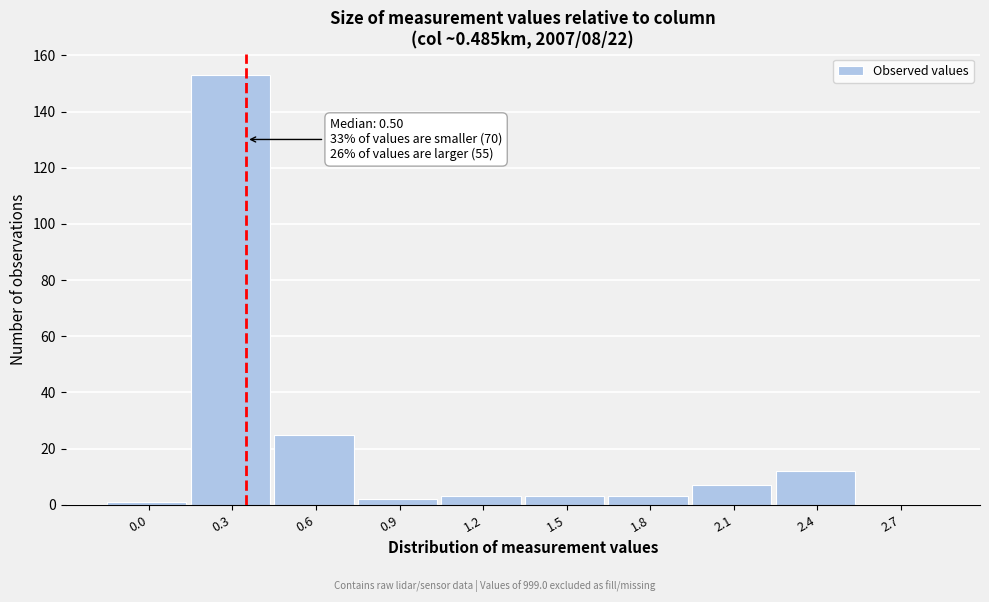

Reading left to right, what are all the values shown in this chart?

0.0=1	0.3=153	0.6=25	0.9=2	1.2=3	1.5=3	1.8=3	2.1=7	2.4=12	2.7=0